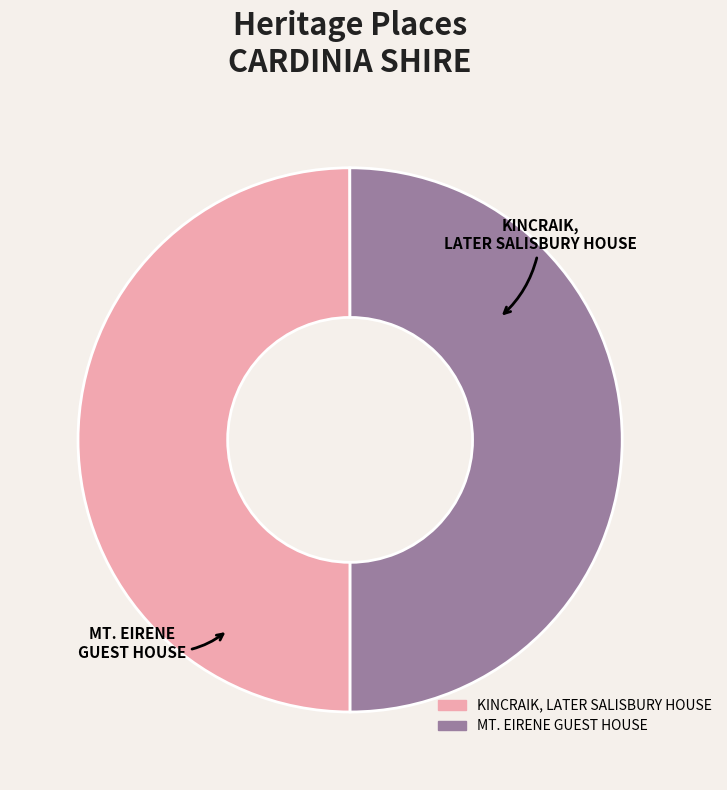

What is the largest slice in the pie chart?

MT. EIRENE GUEST HOUSE